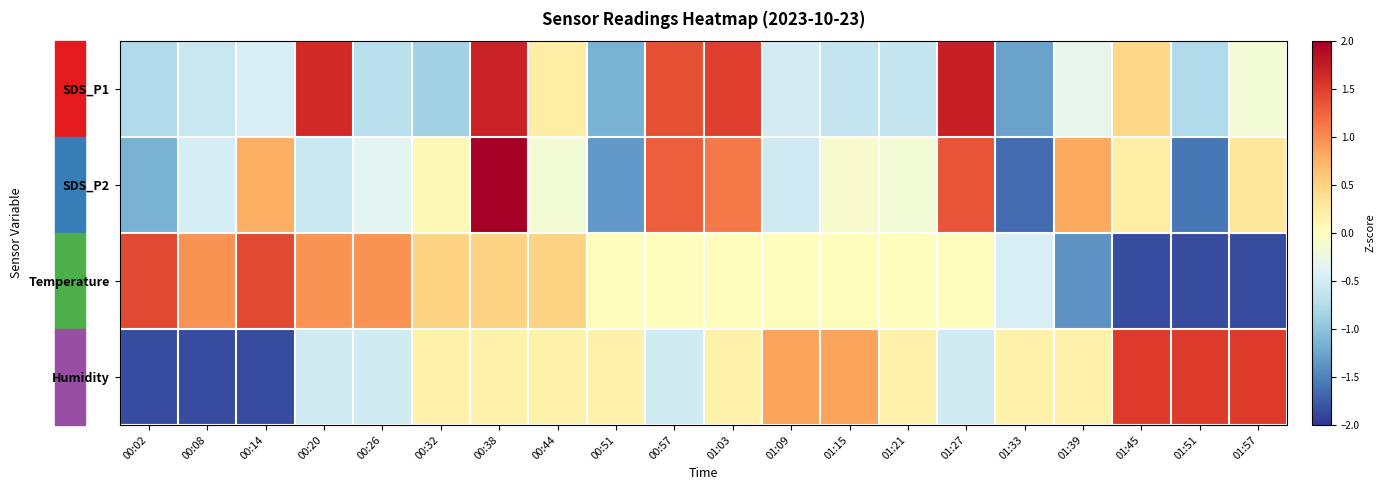

Which series has the largest range (max minus min)?

SDS_P2